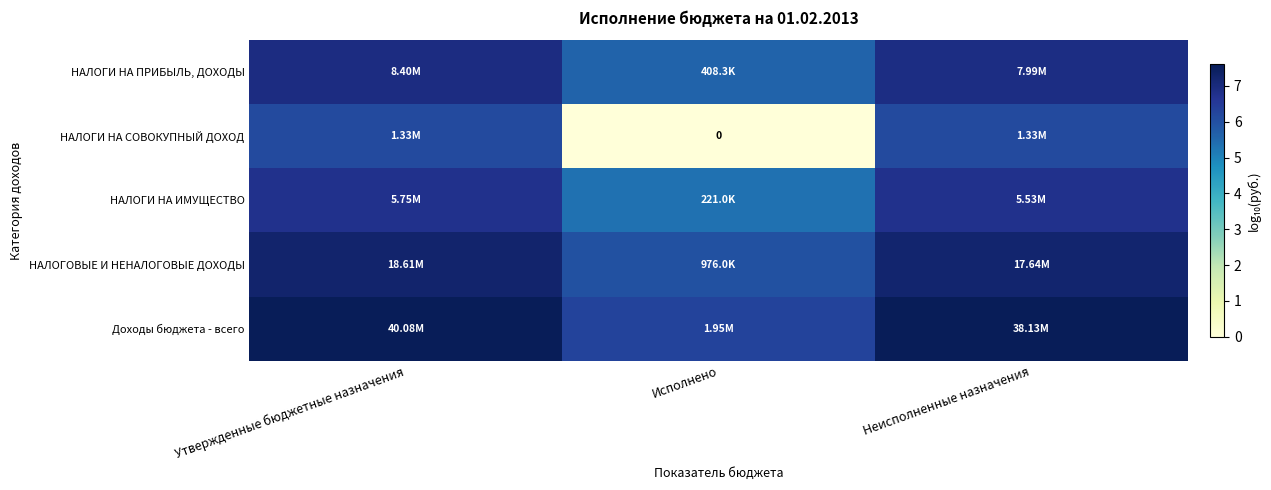

How many values in the Доходы бюджета - всего series are below 7?

1